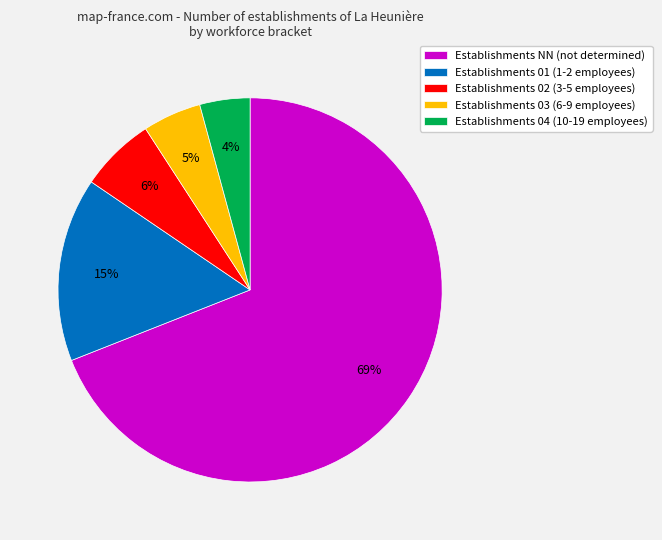

Which category has the biggest portion of the pie?

Establishments NN (not determined)